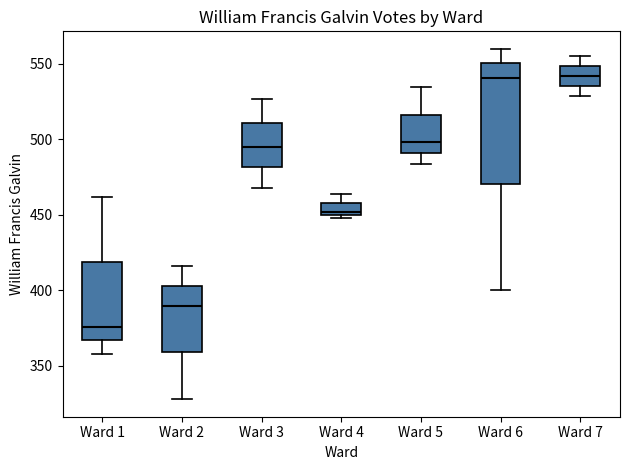

Which box has the lowest median line?

Ward 1